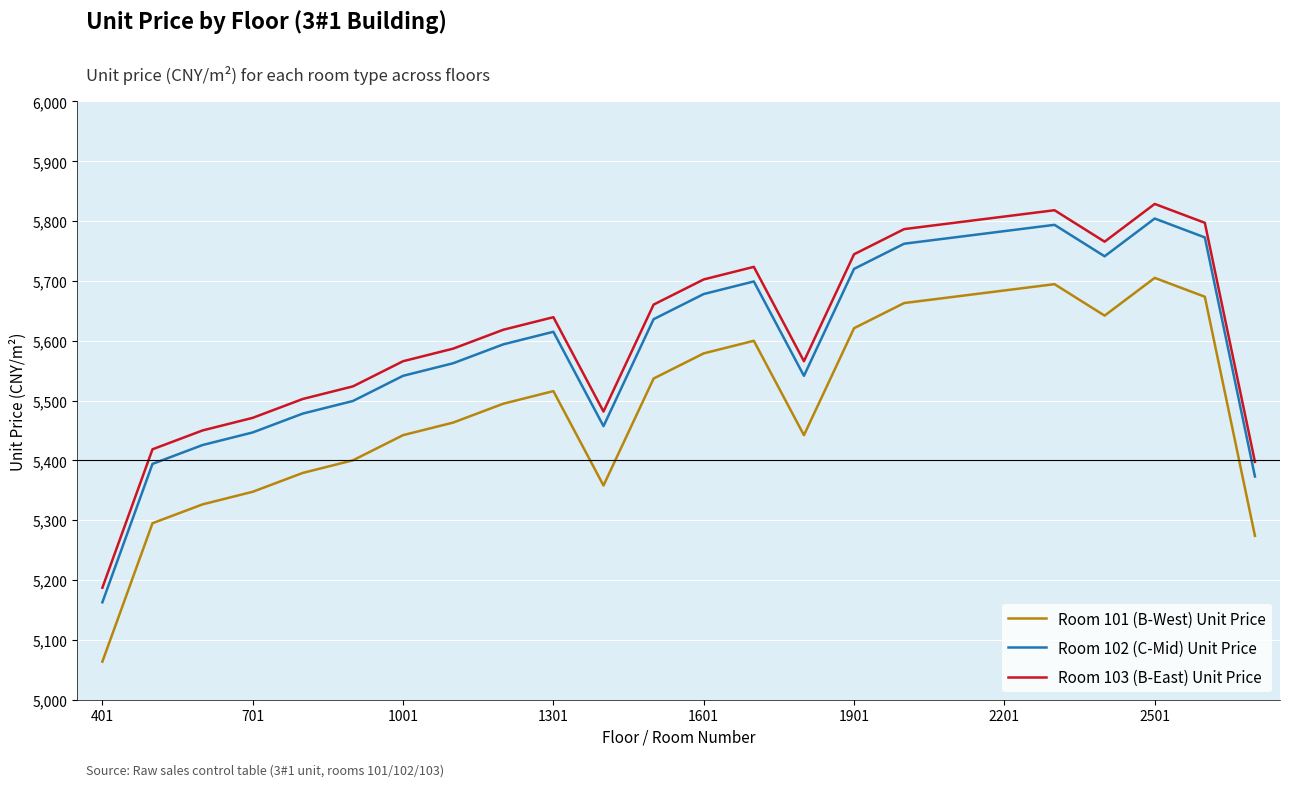

True or false: Room 103 (B-East) Unit Price and Room 102 (C-Mid) Unit Price cross at least once.

False